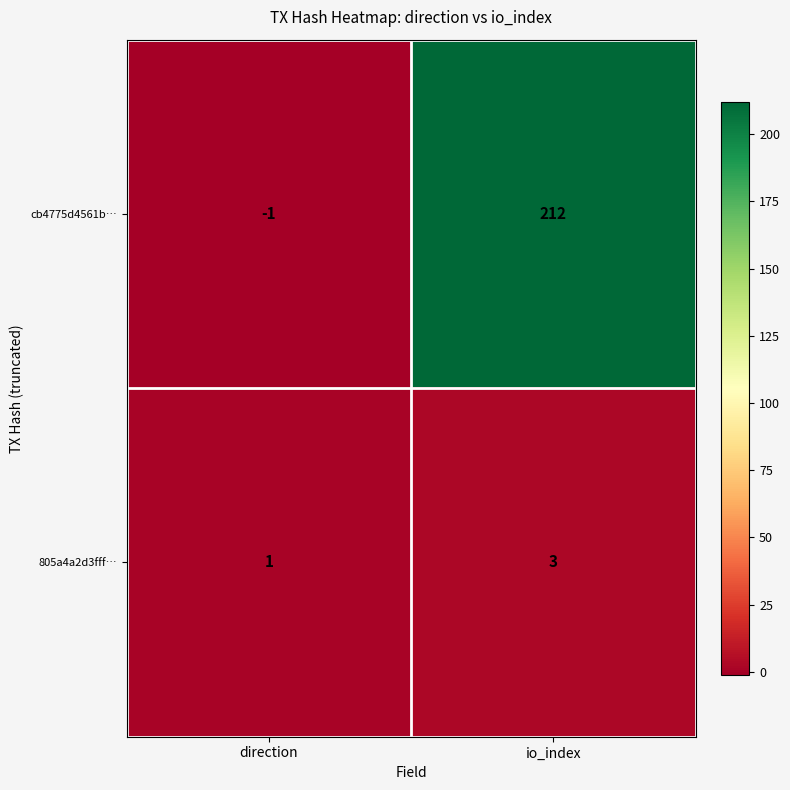

At direction, list the series in order from smallest to largest.

cb4775d4561b…, 805a4a2d3fff…